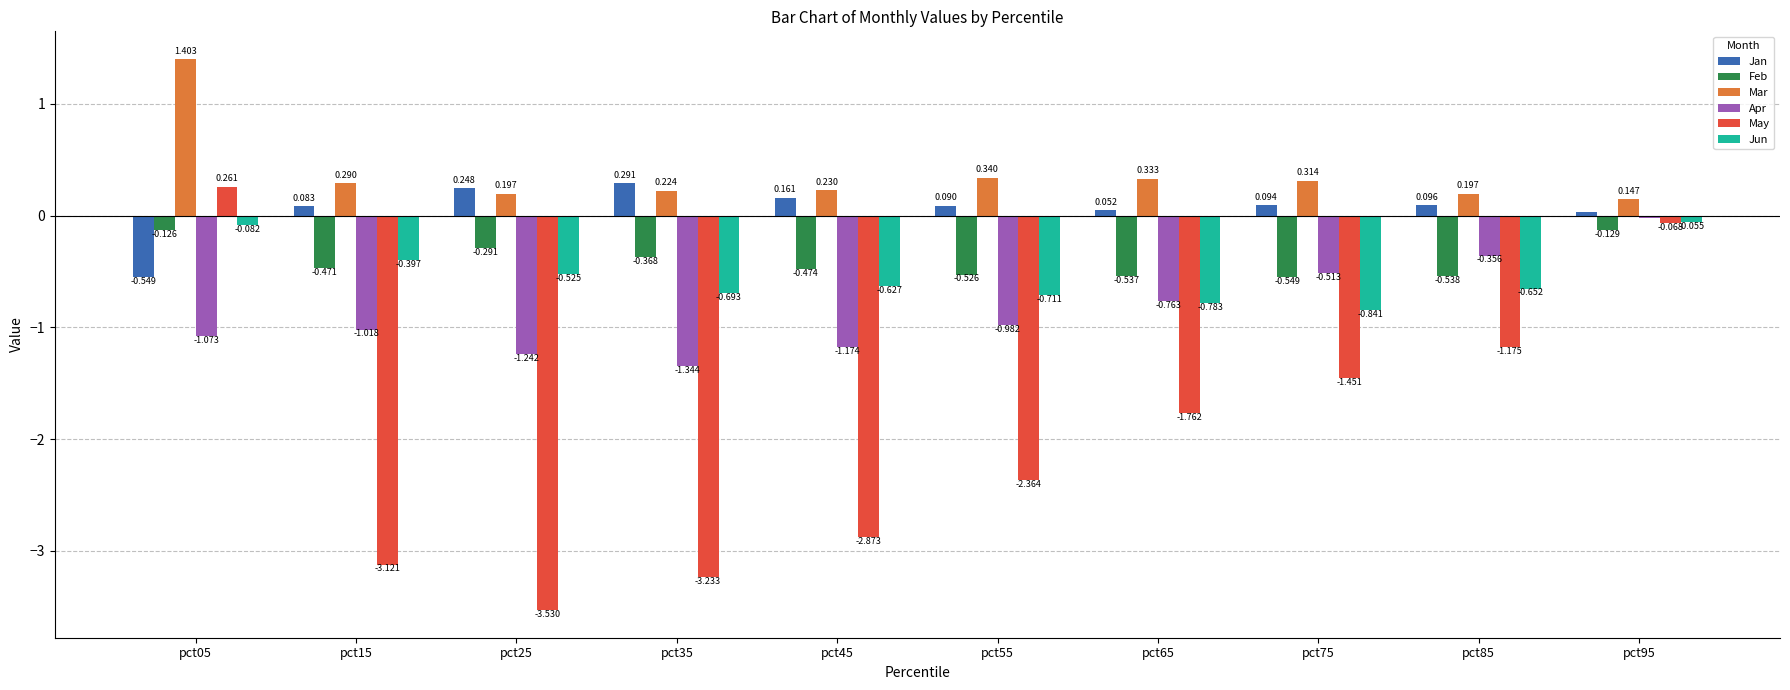

Which series has the largest total across all categories?

Mar